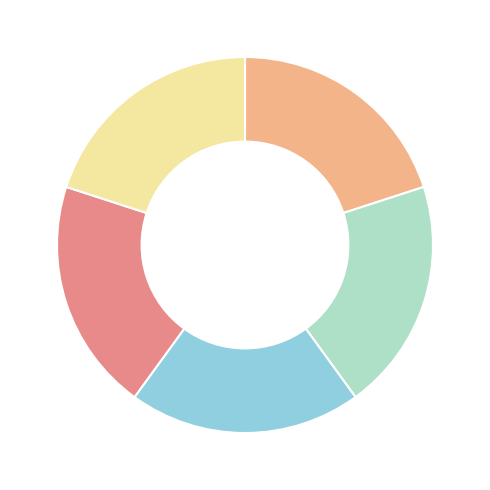

How many segments does this pie chart have?

5